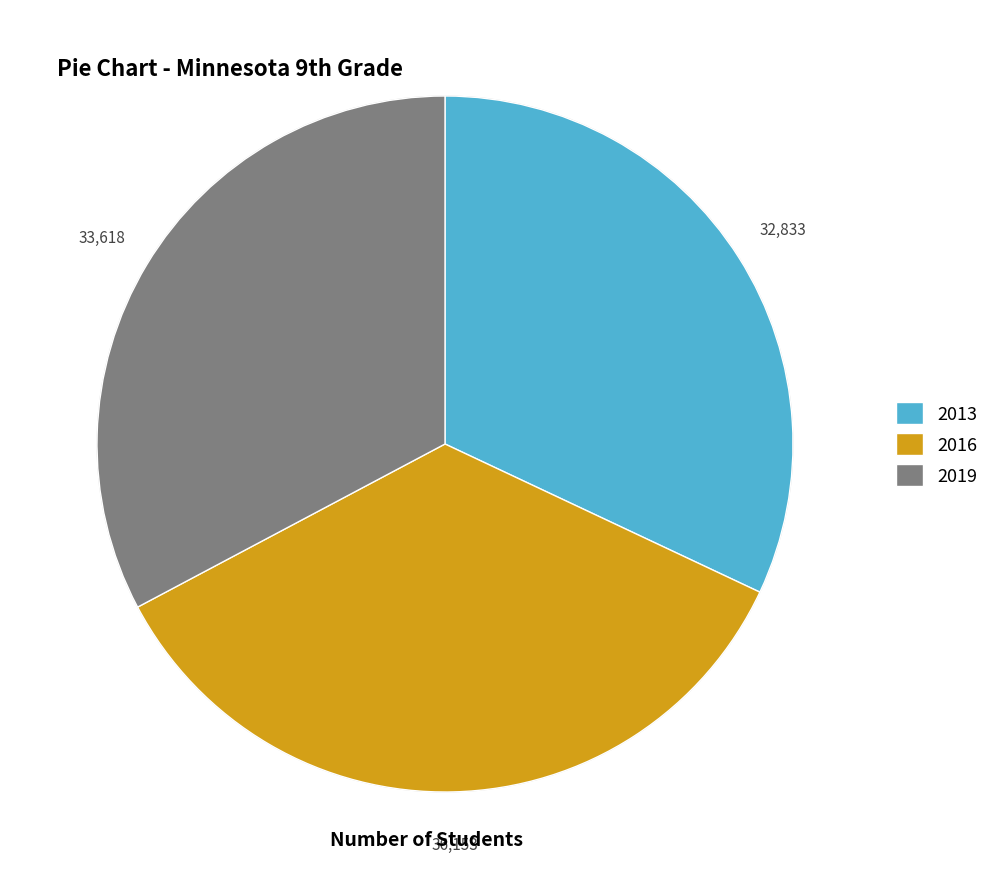

Do 2013 and 2016 together represent more than half of the pie?

Yes